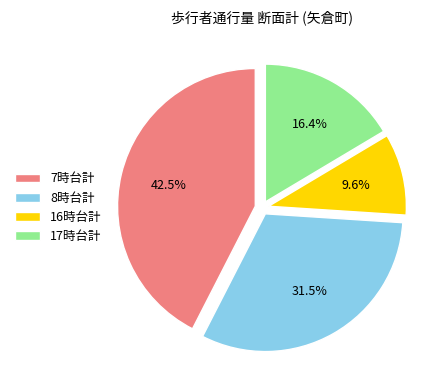

Is the sum of 16時台計 and 8時台計 greater than half?

No